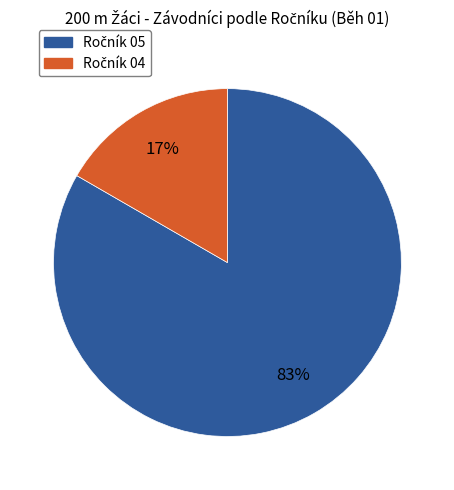

To the nearest percent, what is the average slice percentage?

50%